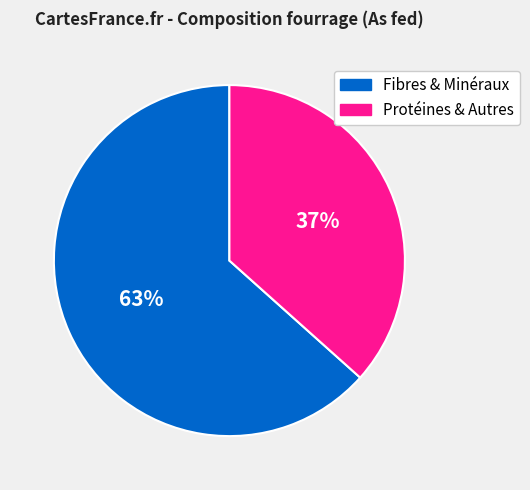

Is there any slice that represents more than half of the pie?

Yes